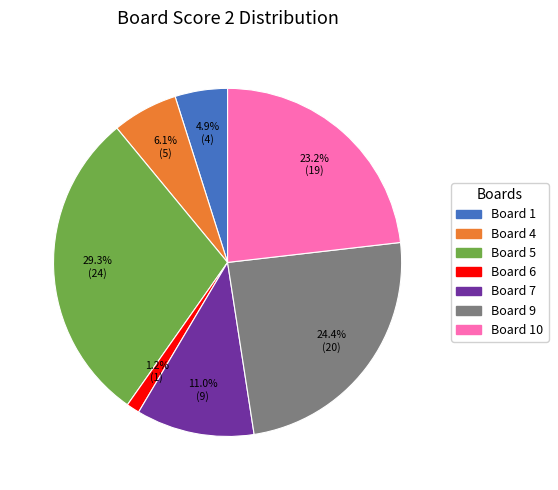

Count the number of slices in the pie.

7